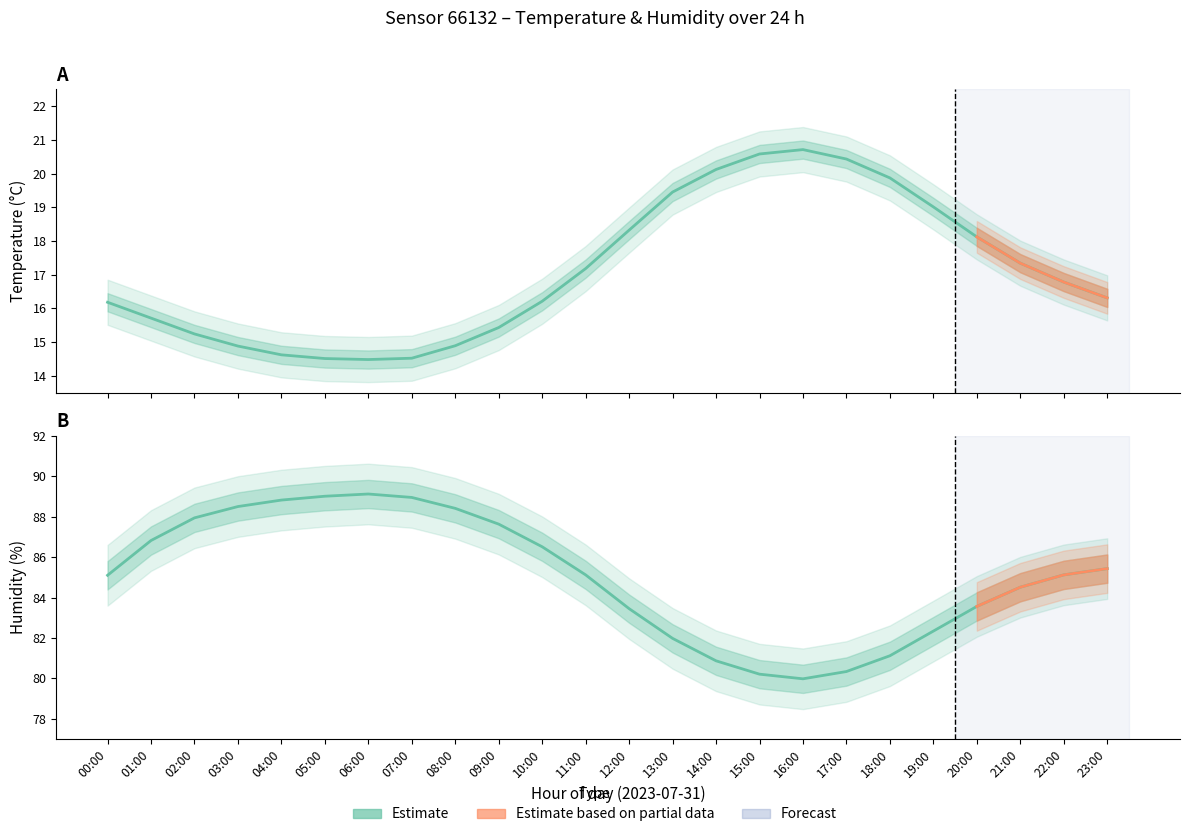

Is it true that temperature_lower equals 18.1 at 12:00?

True